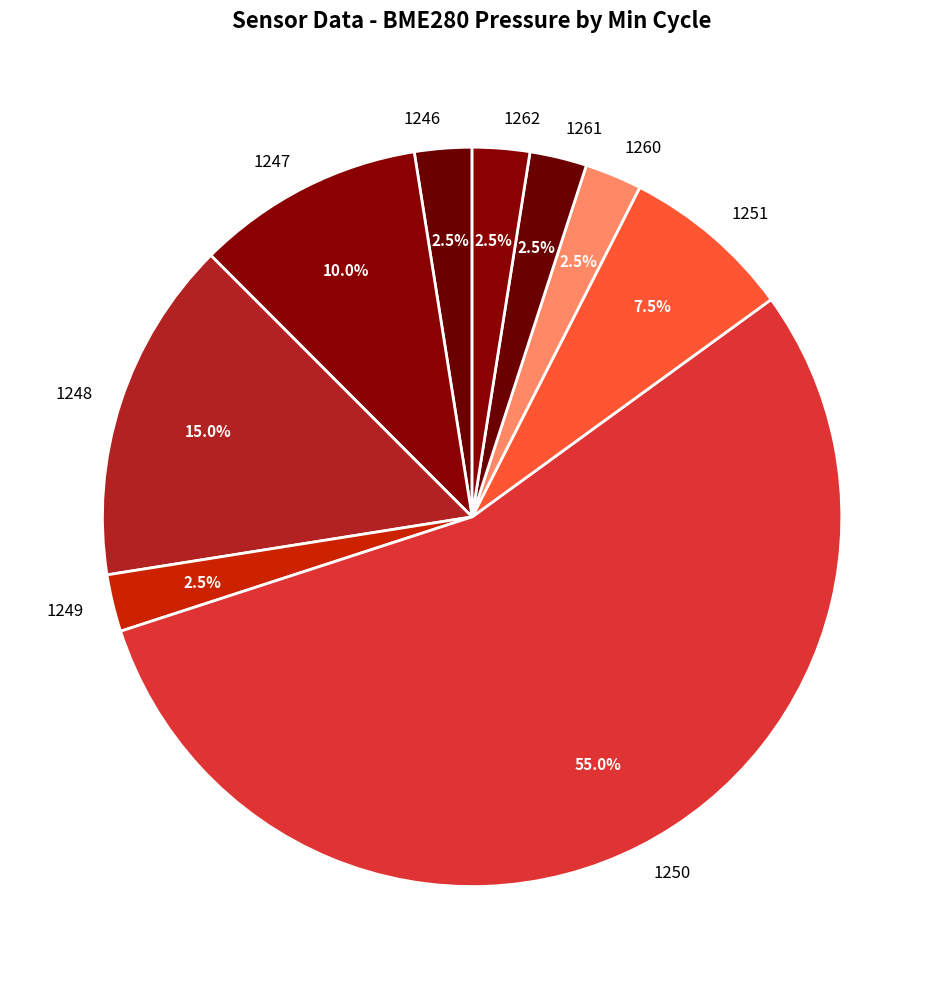

Which category accounts for the majority?

1250